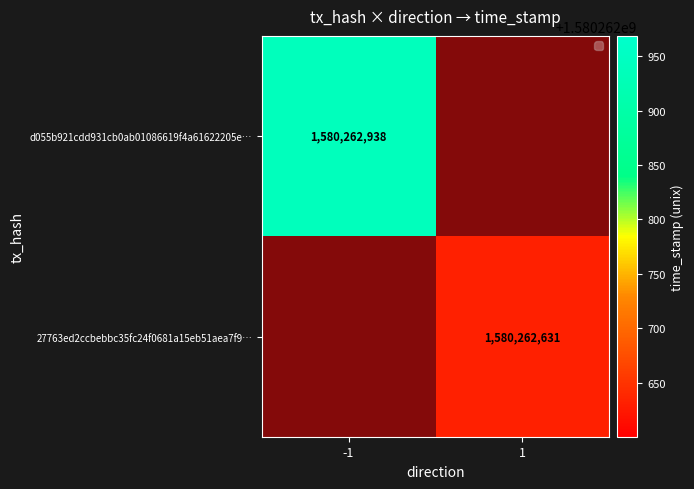

True or false: 27763ed2ccbebbc35fc24f0681a15eb51aea7f9 has a value of 618305532 at 1.

False